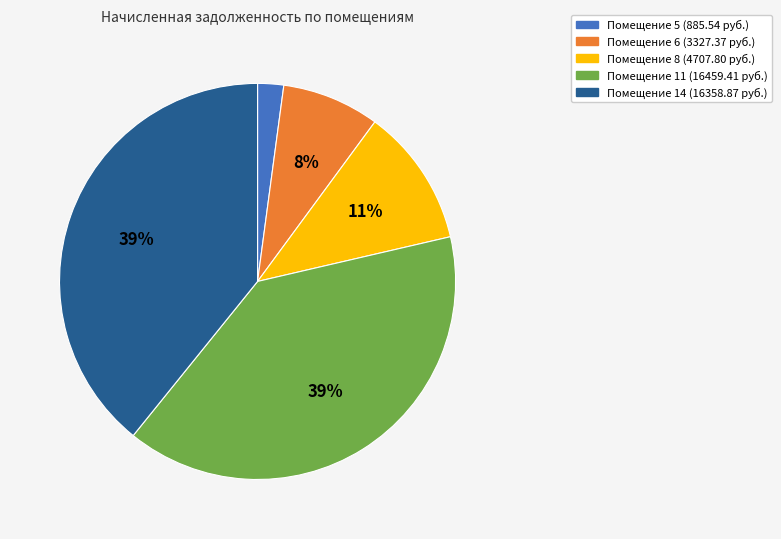

The Помещение 6 (3327.37 руб.) slice represents 8% of the pie. True or false?

True